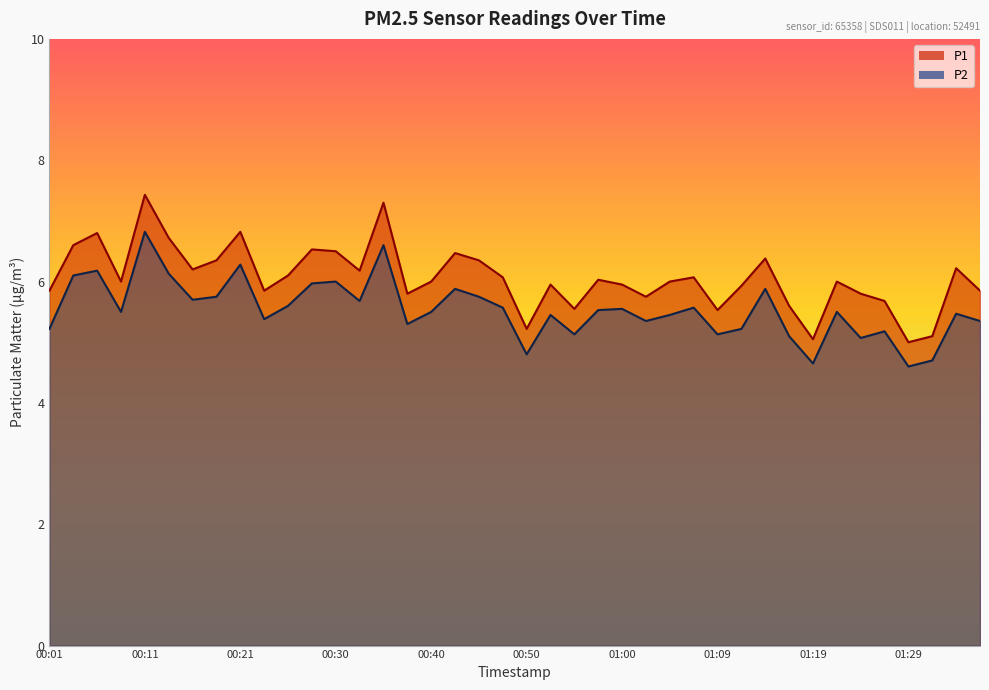

Which series has the largest total across all categories?

P1